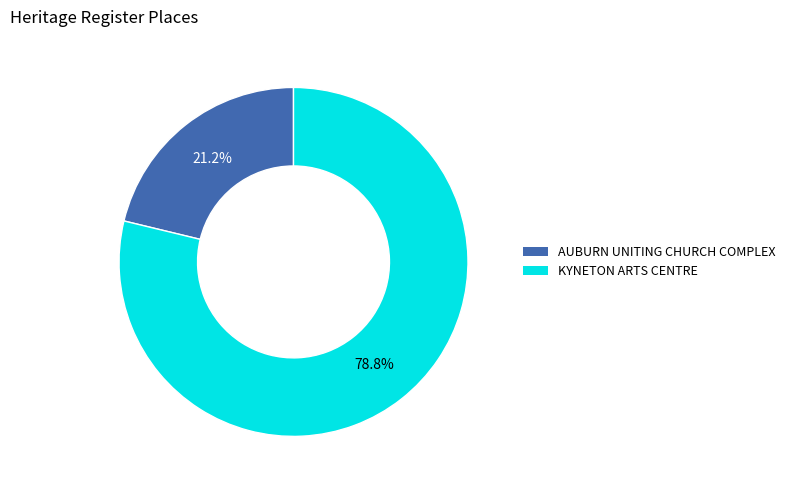

Is there any slice that represents more than half of the pie?

Yes